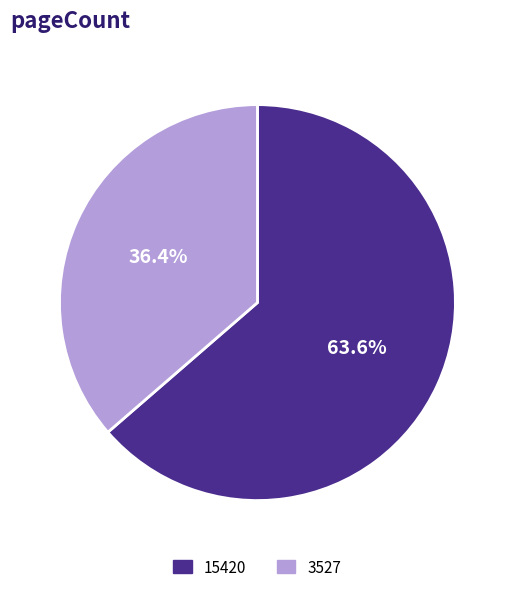

Which category accounts for the majority?

15420